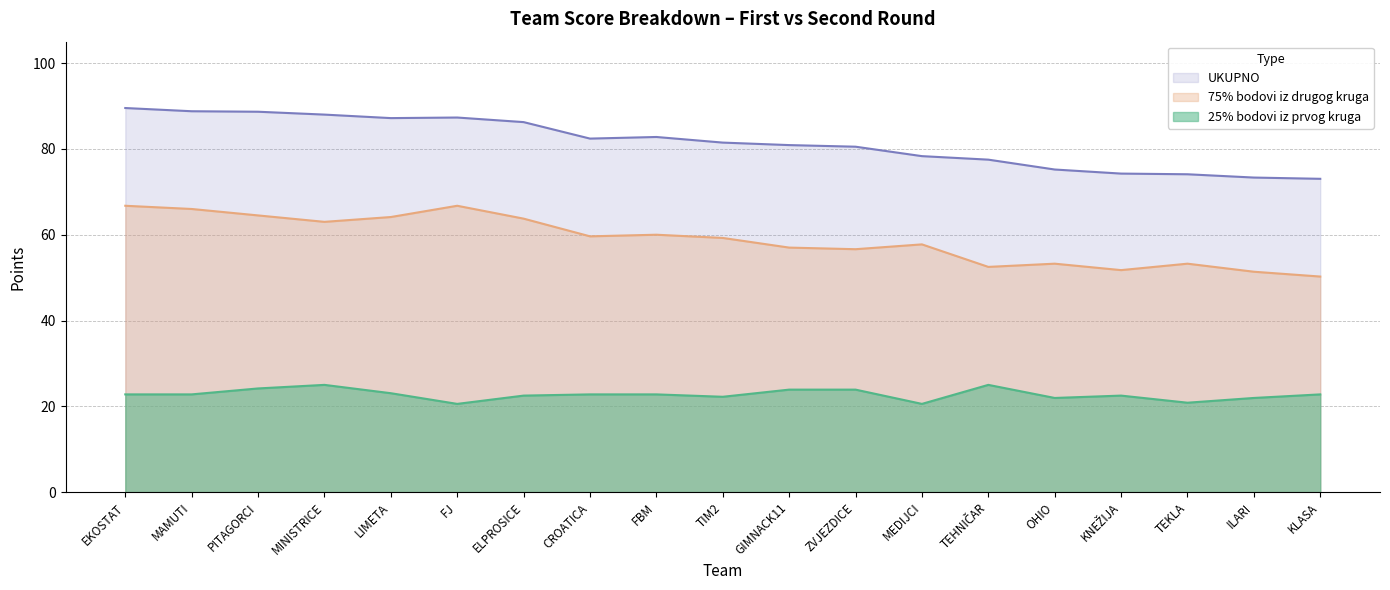

How many lines are shown in the chart?

3